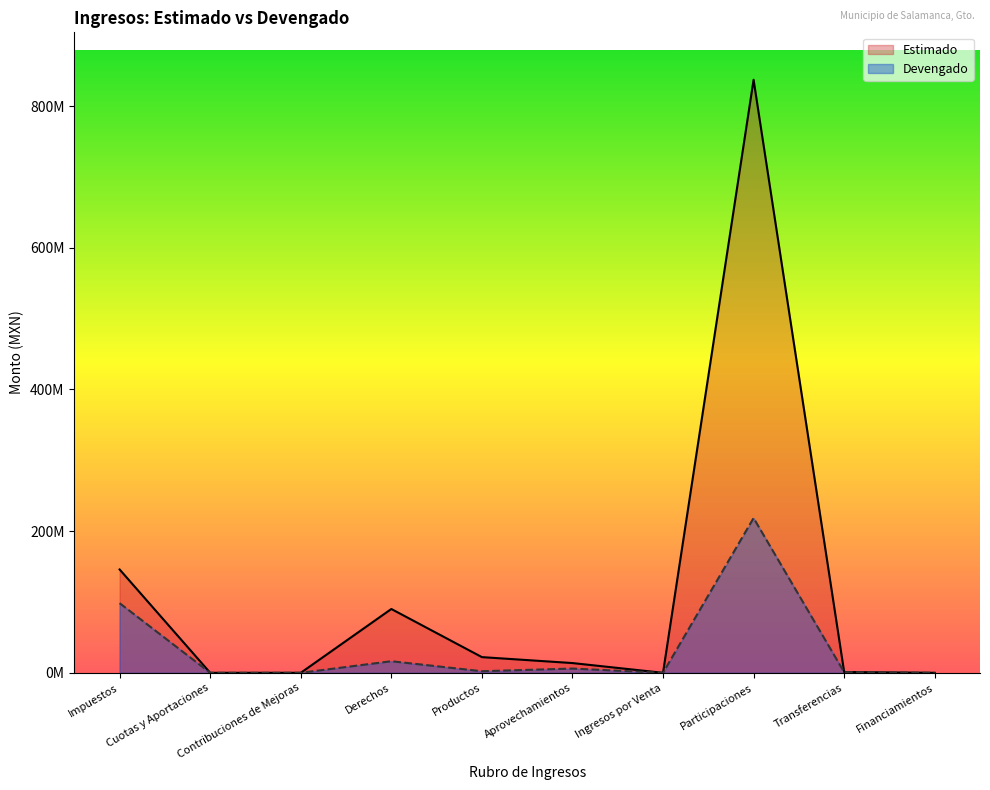

How many data points does each series have?

10